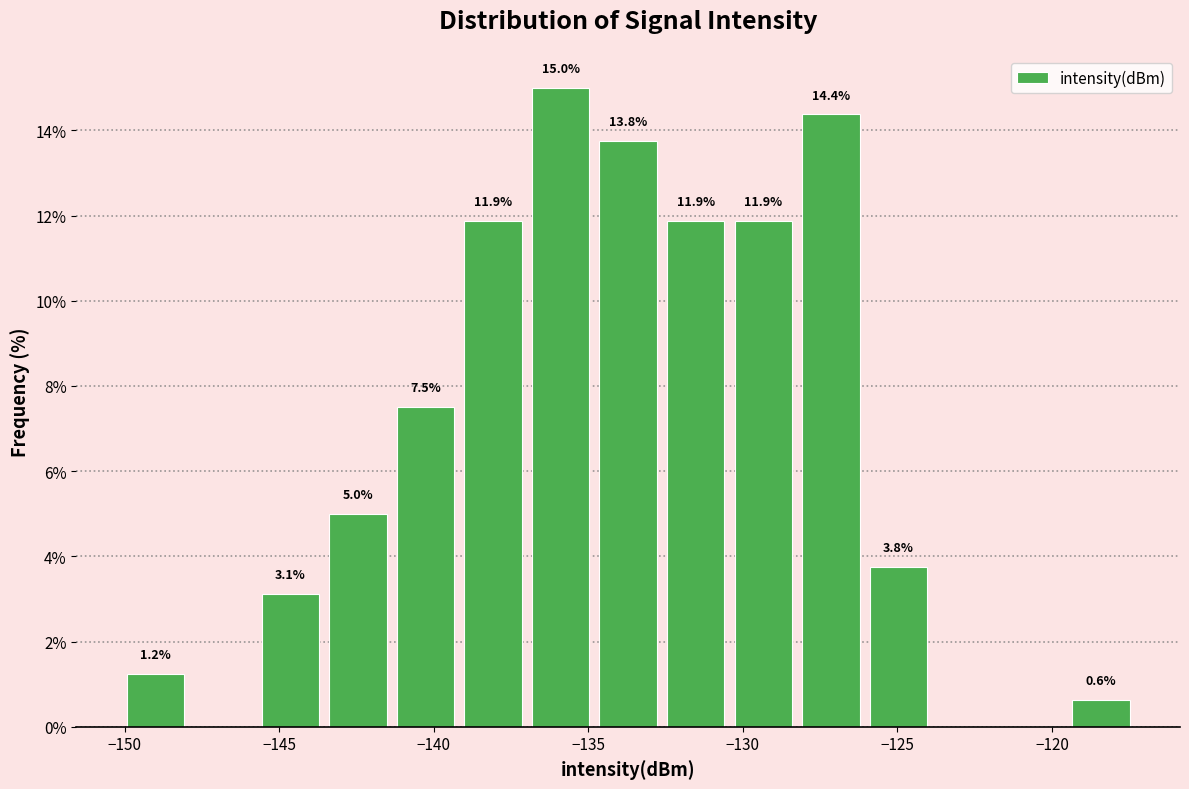

Over which range of the x-axis is the bar tallest?

-137.0 to -135.0